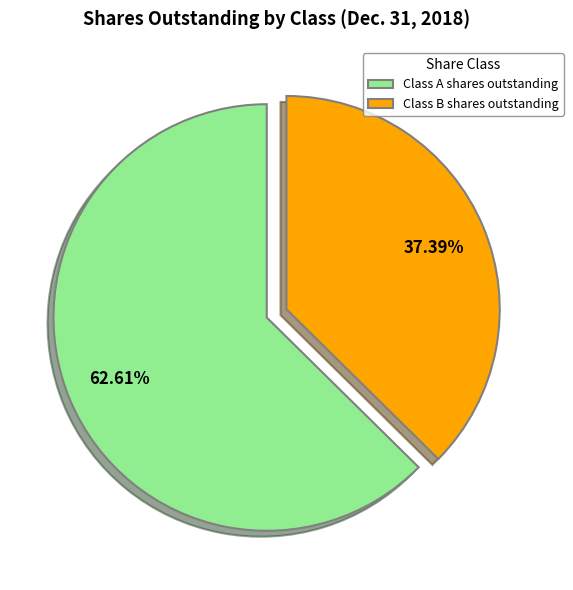

Between Class A shares outstanding and Class B shares outstanding, which is larger?

Class A shares outstanding